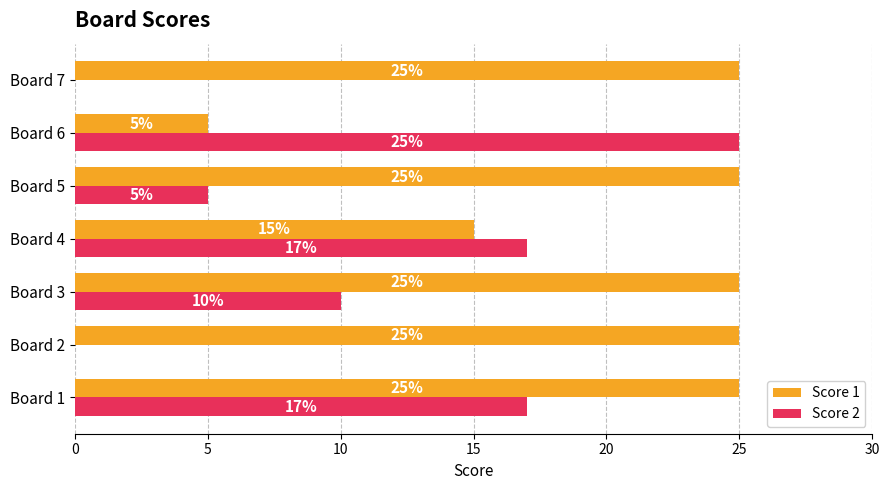

Read the Score 2 value at Board 1.

17